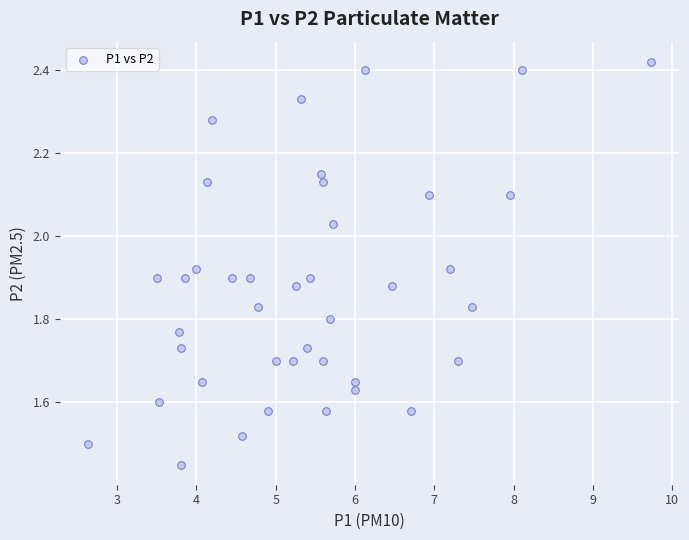

What is the range of X values (max minus min)?

7.1